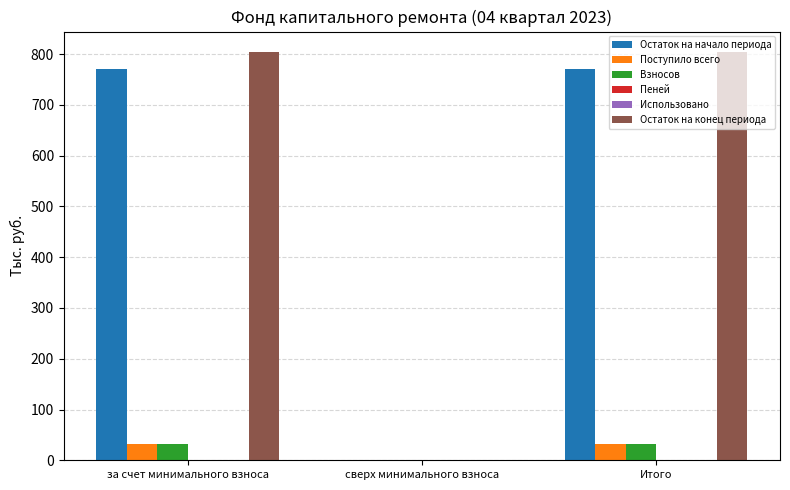

Between сверх минимального взноса and Итого, which series saw the biggest shift?

Остаток на конец периода